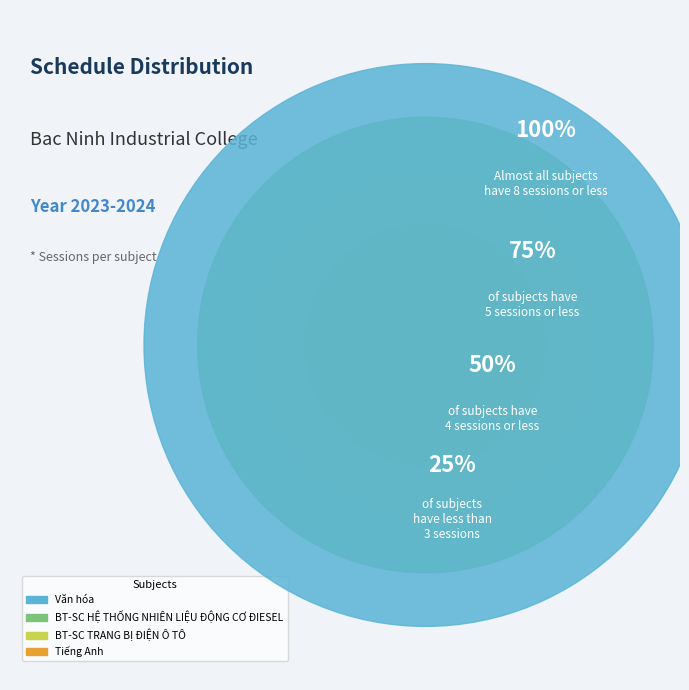

True or false: Tiếng Anh accounts for 15% of the total.

True